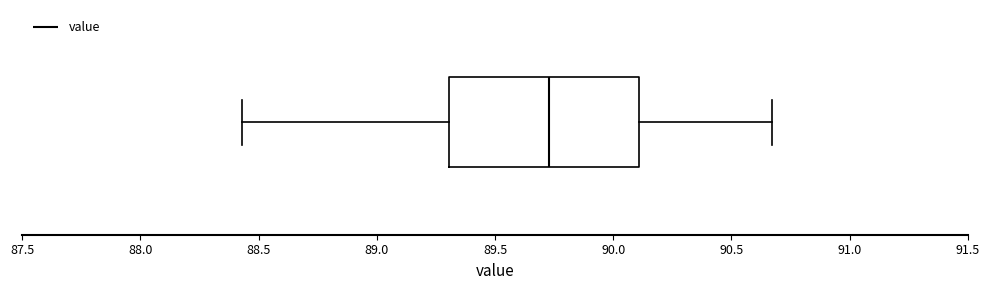

Transcribe this box plot: give where the median line is, the range the box spans, and where the two whiskers end, as read against the x-axis. The values are not printed on the chart, so give them approximately, as read against the axis.

median 89.75, box 89.30 to 90.10, whiskers 88.45 to 90.65